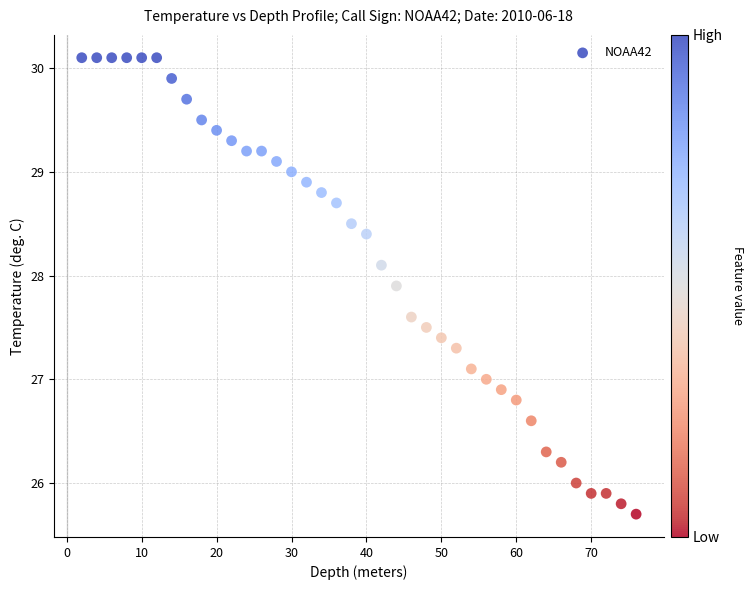

What is the range of X values (max minus min)?

74.0